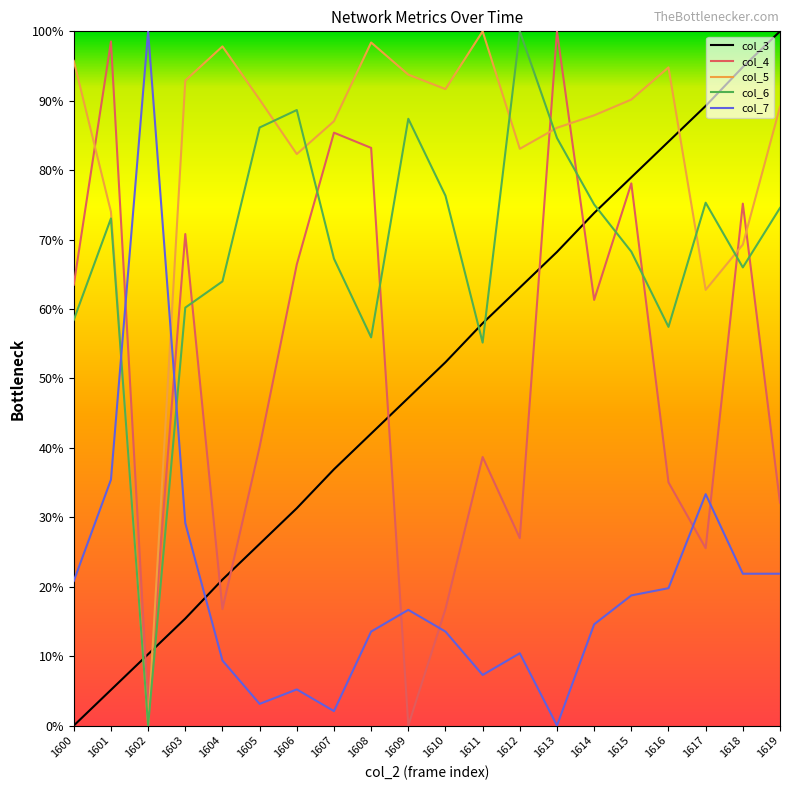

The col_3 series shows 17.3 at 1608. True or false?

False